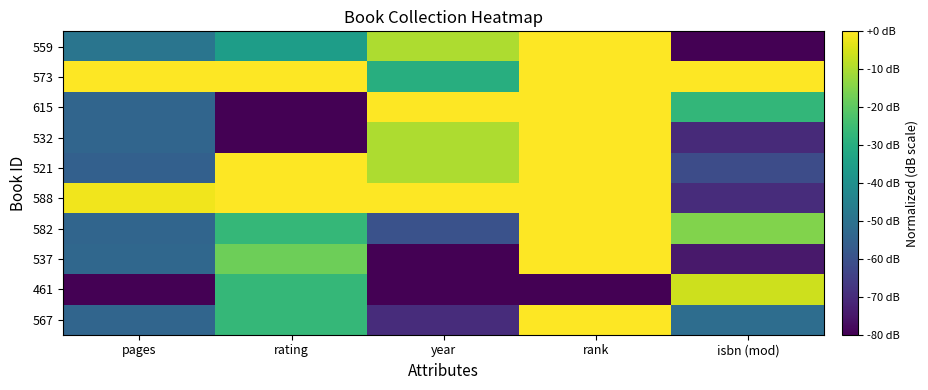

Between isbn (mod) and pages, which is larger?

pages